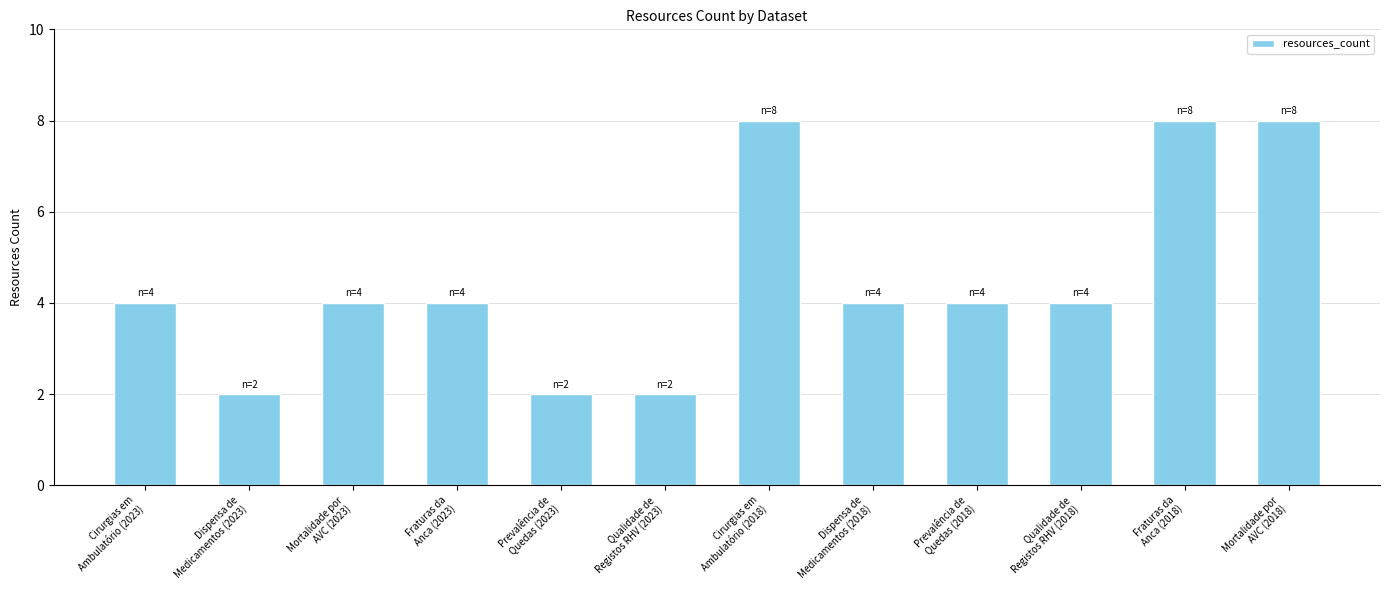

What is the label of the 2nd bar from the left?

Dispensa de
Medicamentos (2023)